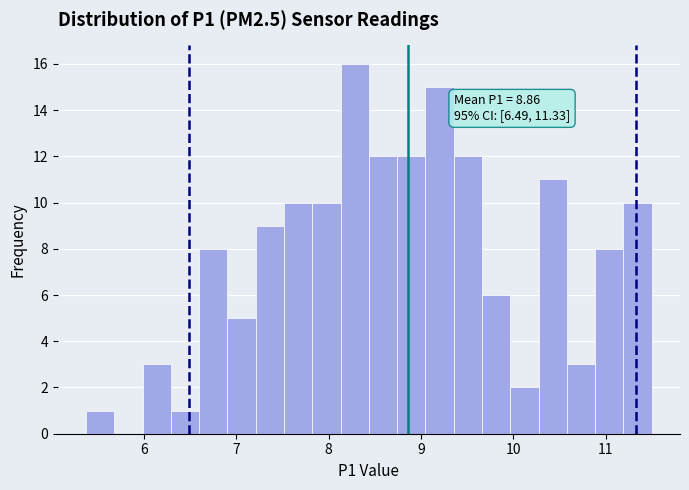

Read against the x-axis, roughly where is the centre of the tallest bar?

8.3